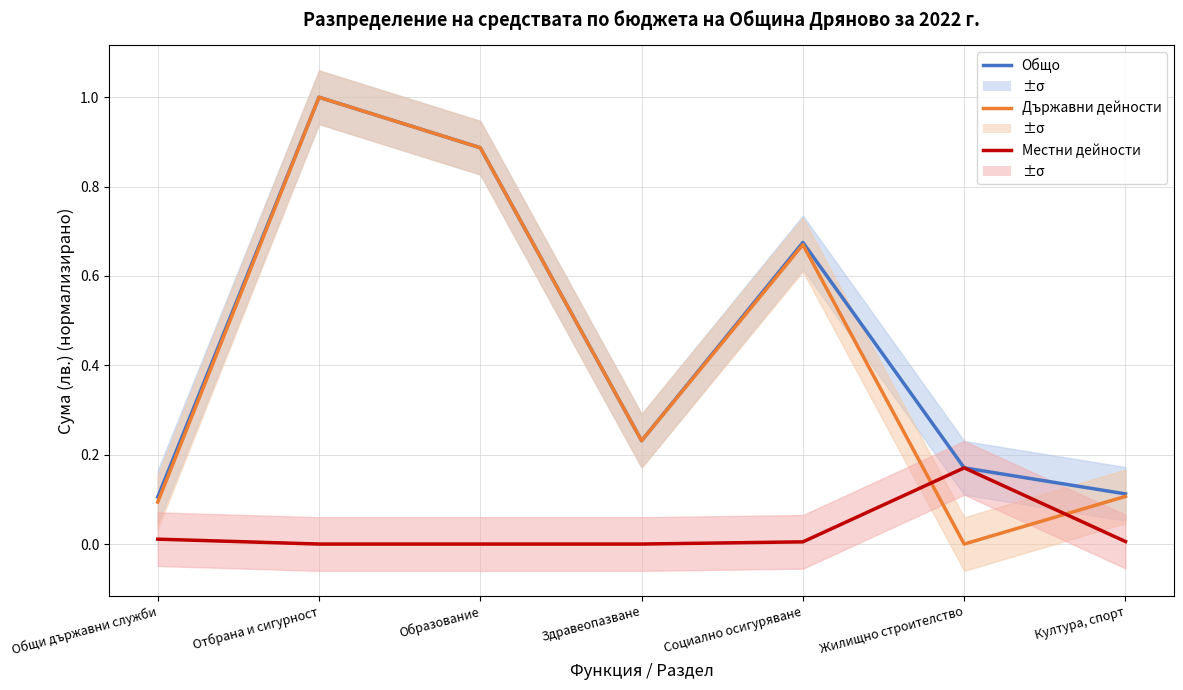

What are all the series names shown in the legend?

Общо, Държавни дейности, Местни дейности